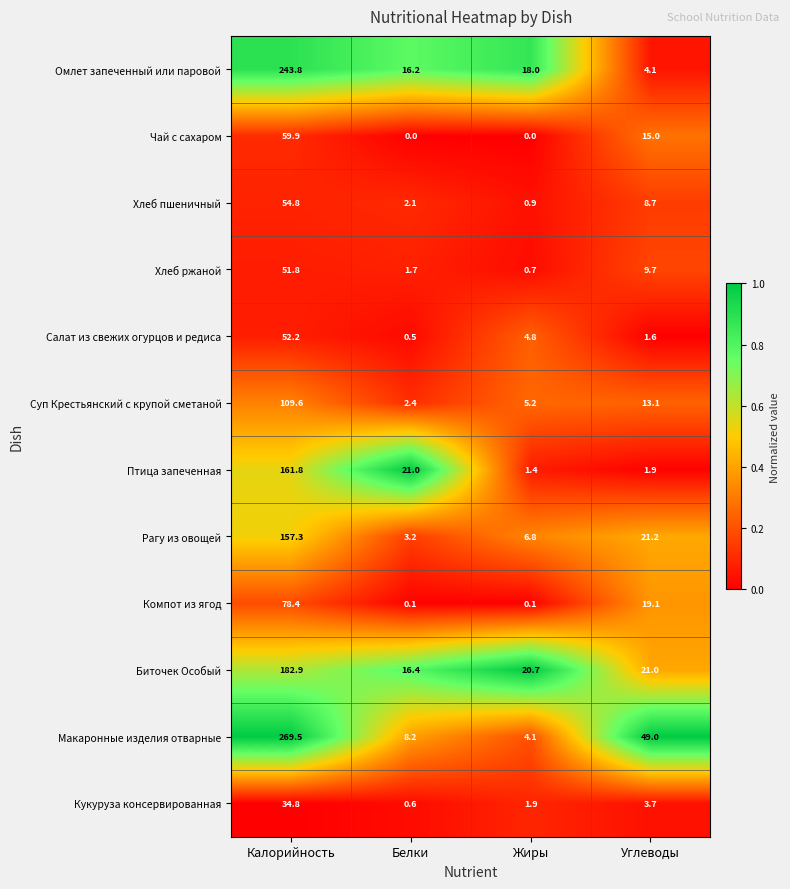

What is the sum of all Хлеб ржаной values?

63.9